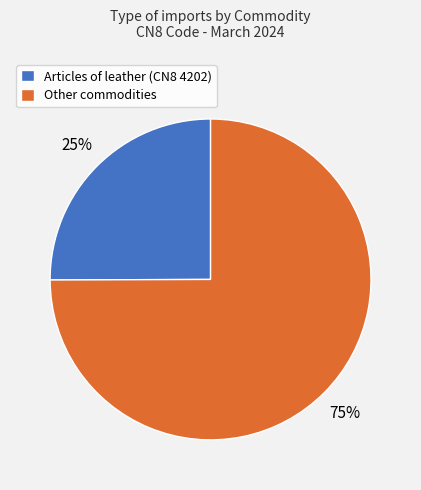

Which has a higher value, Articles of leather (CN8 4202) or Other commodities?

Other commodities